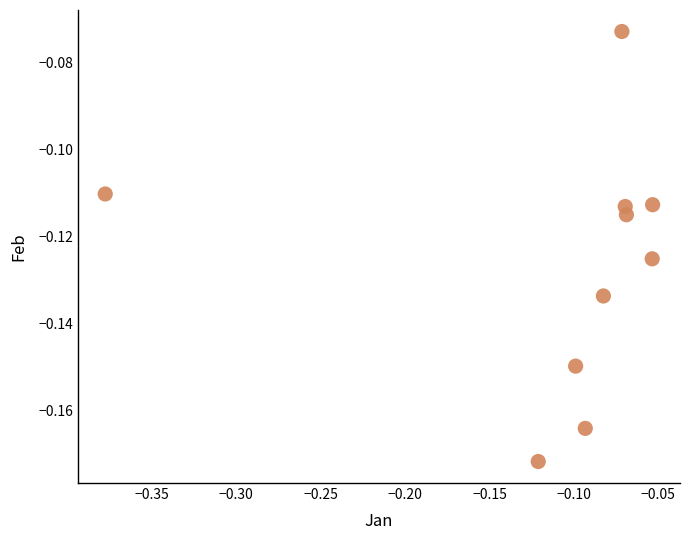

What is the range of X values (max minus min)?

0.3